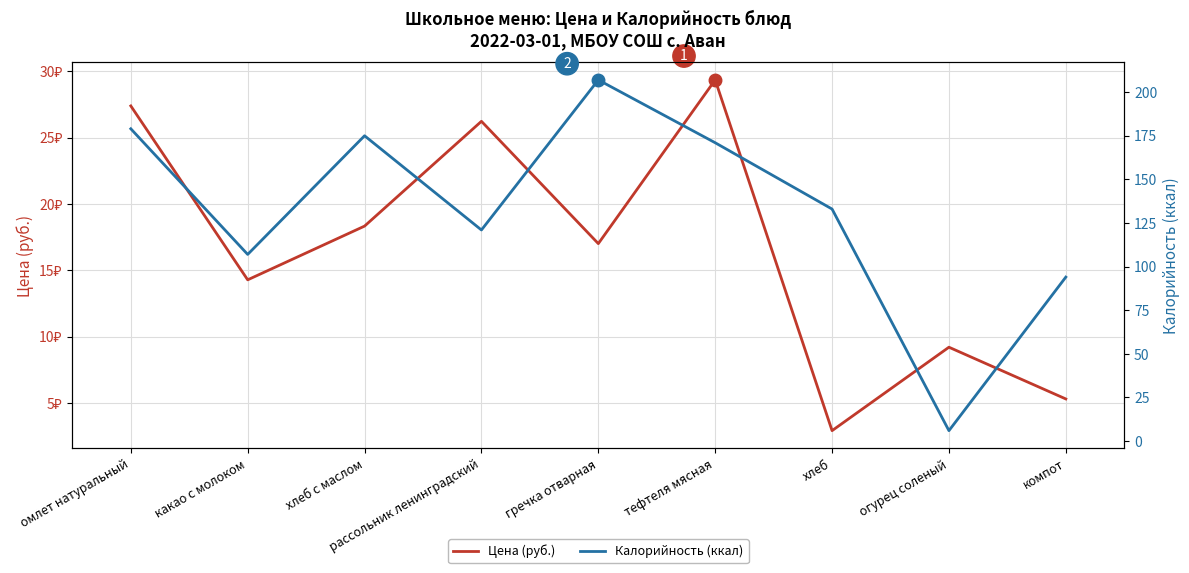

How many data points does each series have?

9